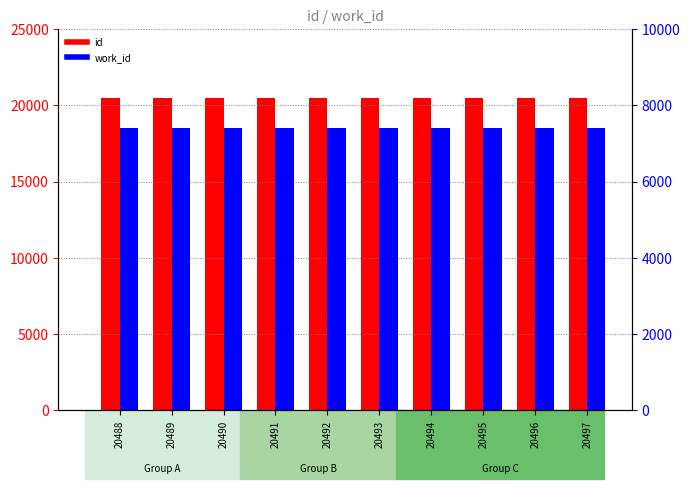

What is the value of the work_id bar at the 7th from the left?

7407